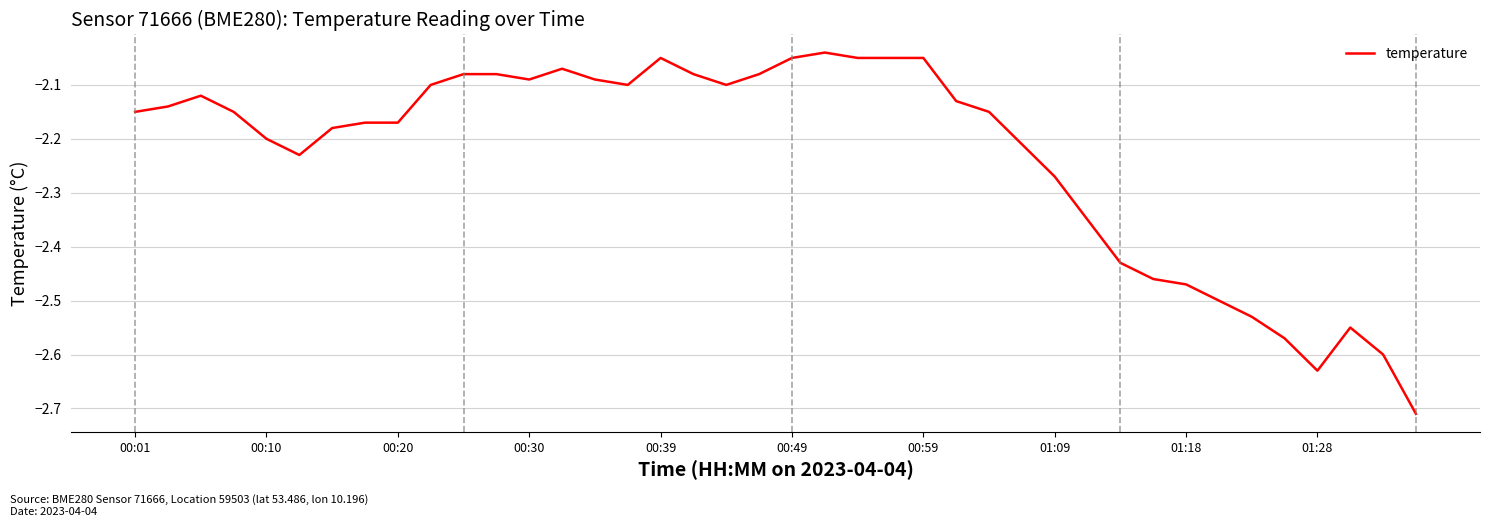

What is the difference between the maximum and minimum values?

0.7